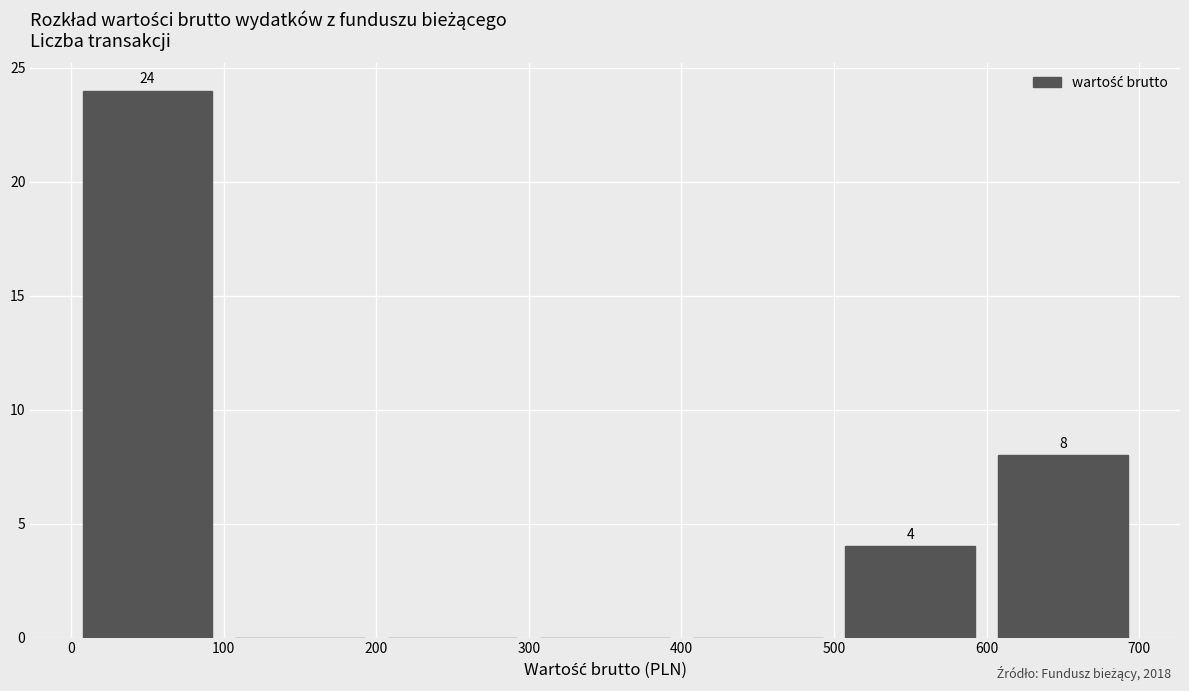

Over which range of the x-axis is the bar tallest?

0 to 100